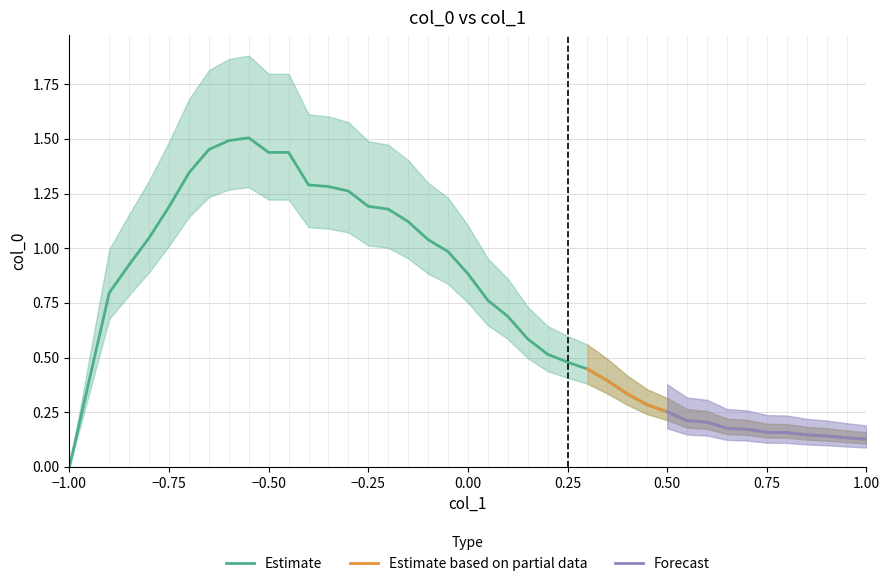

How many data points in Forecast are above 0?

11